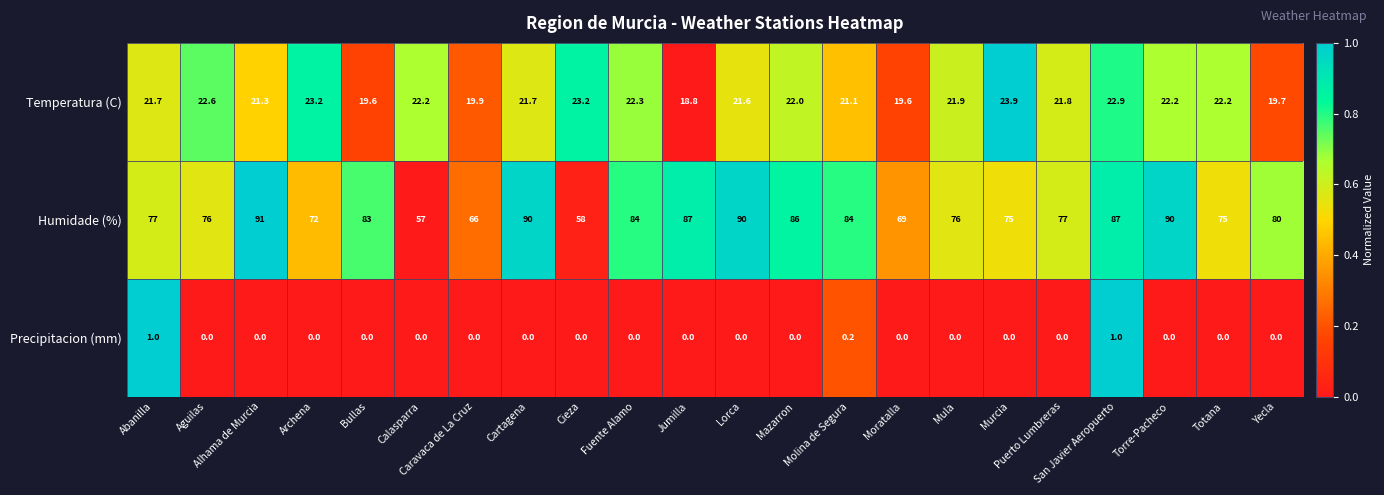

What is the spread (max minus min) of values at Torre-Pacheco?

90.0